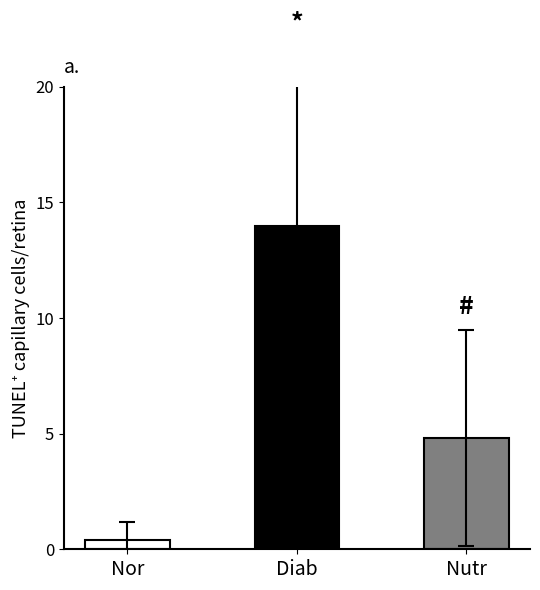

Is it true that the value at 25 is 1?

False